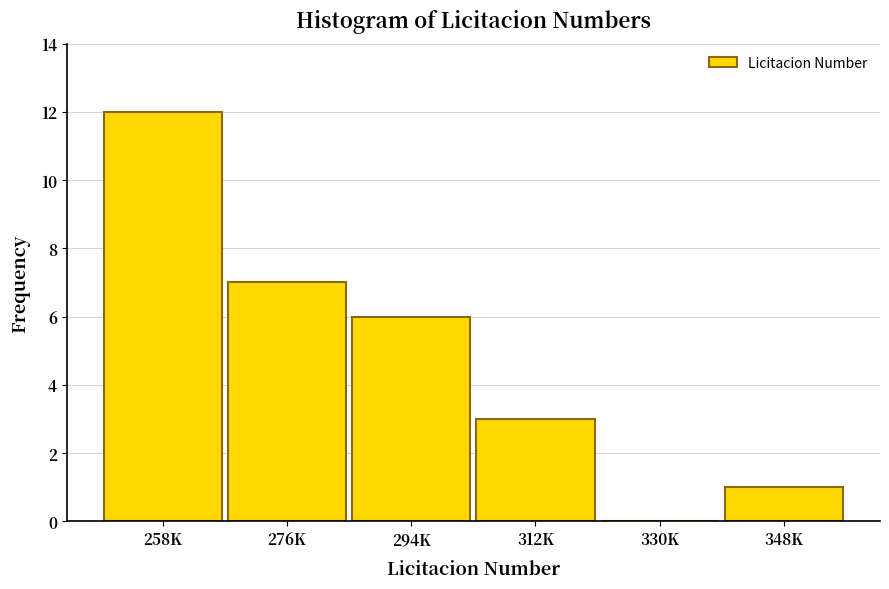

Reading right to left, transcribe all the data shown in this chart.

348K=1	330K=0	312K=3	294K=6	276K=7	258K=12